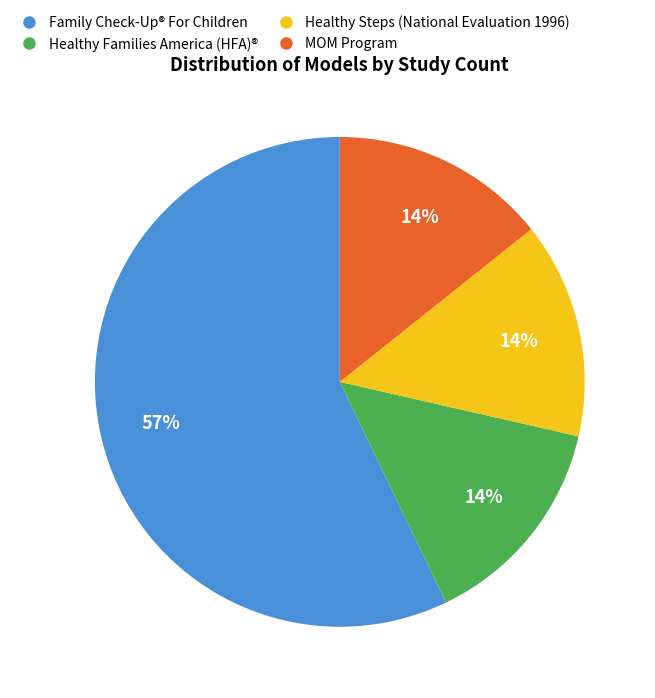

How many slices are in this pie chart?

4